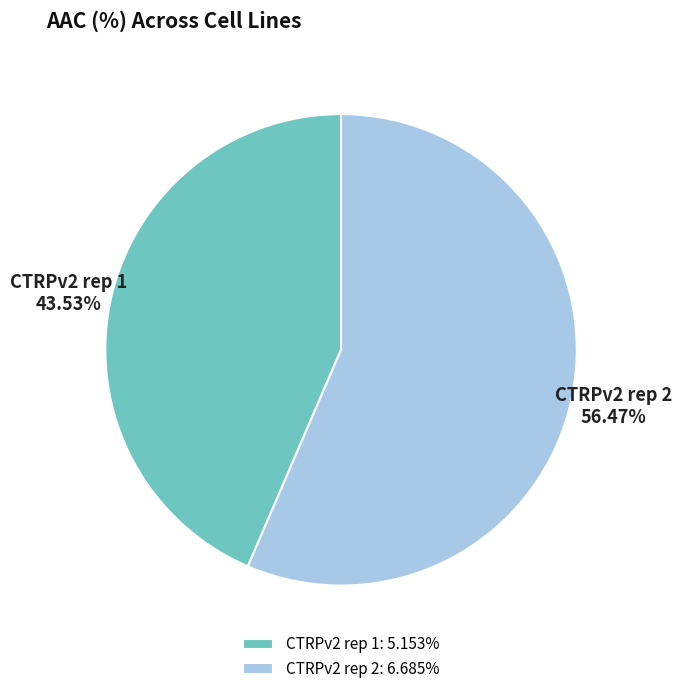

True or false: CTRPv2 rep 2 accounts for 56% of the total.

True